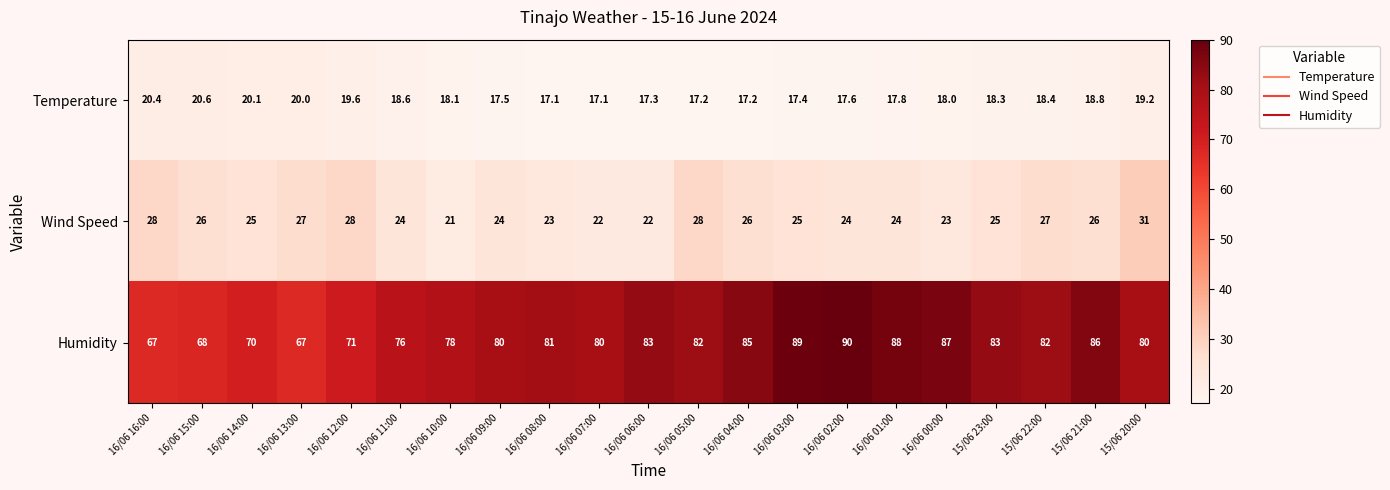

What is the maximum value for Temperature?

20.6